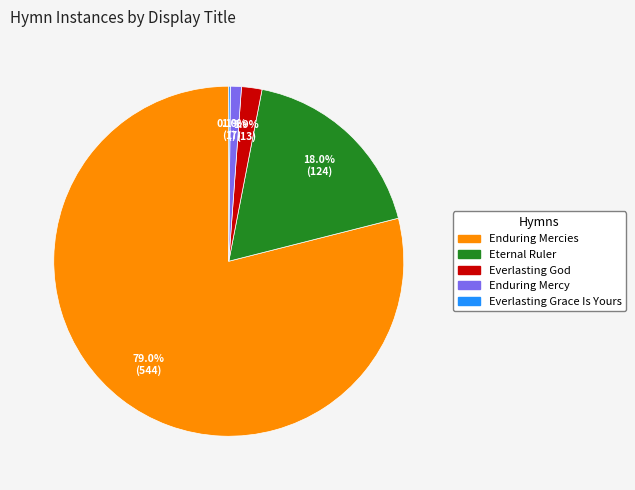

Is there any slice that represents more than half of the pie?

Yes